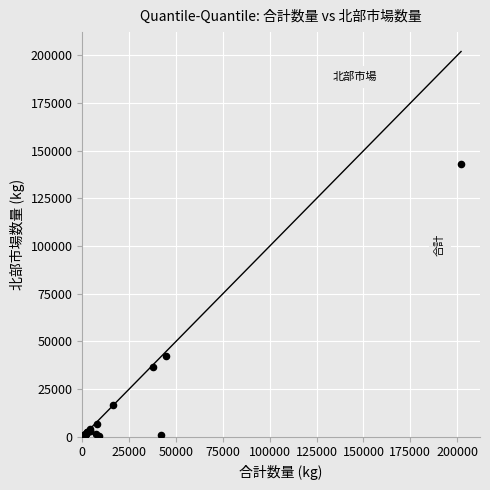

What Y value in the scatter plot is closest to 71603?

42259